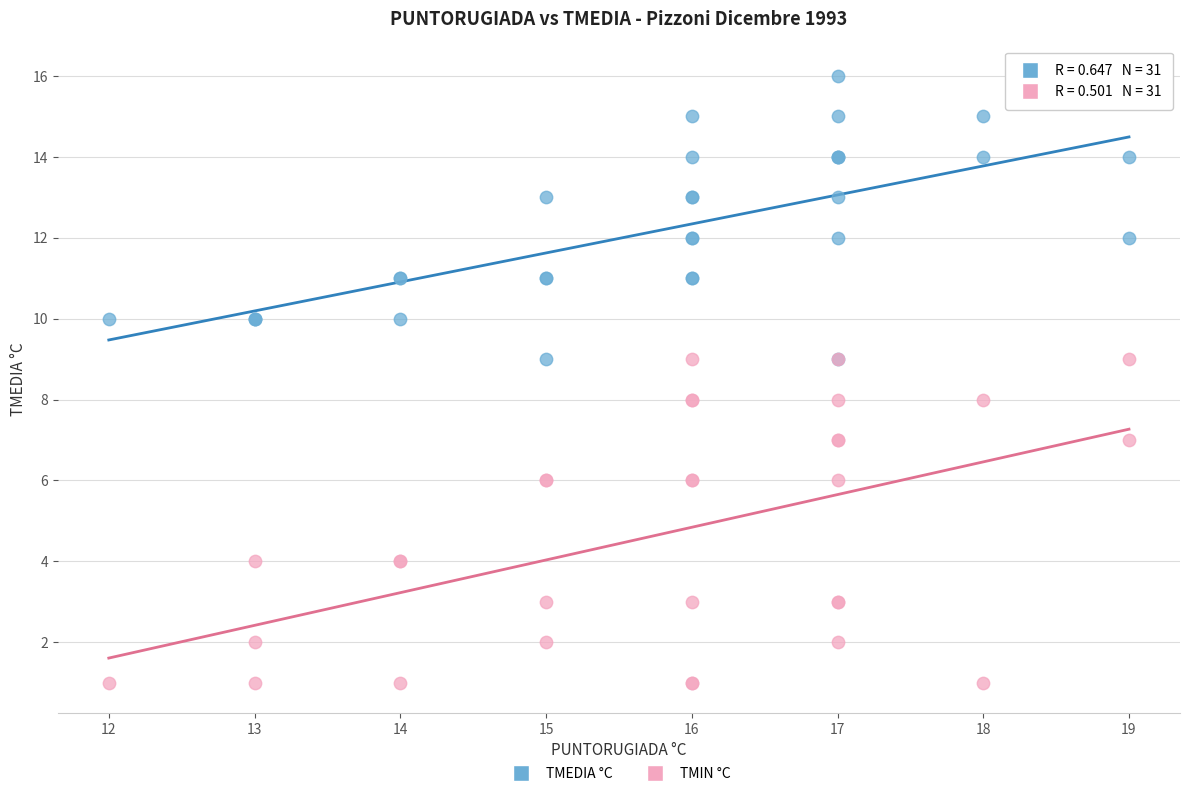

Which series has the widest spread of Y values?

TMIN °C